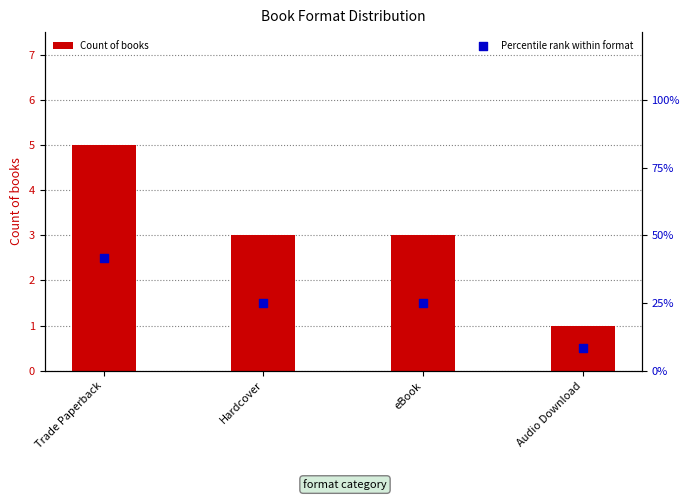

Which series reaches the minimum Y coordinate?

Count of books